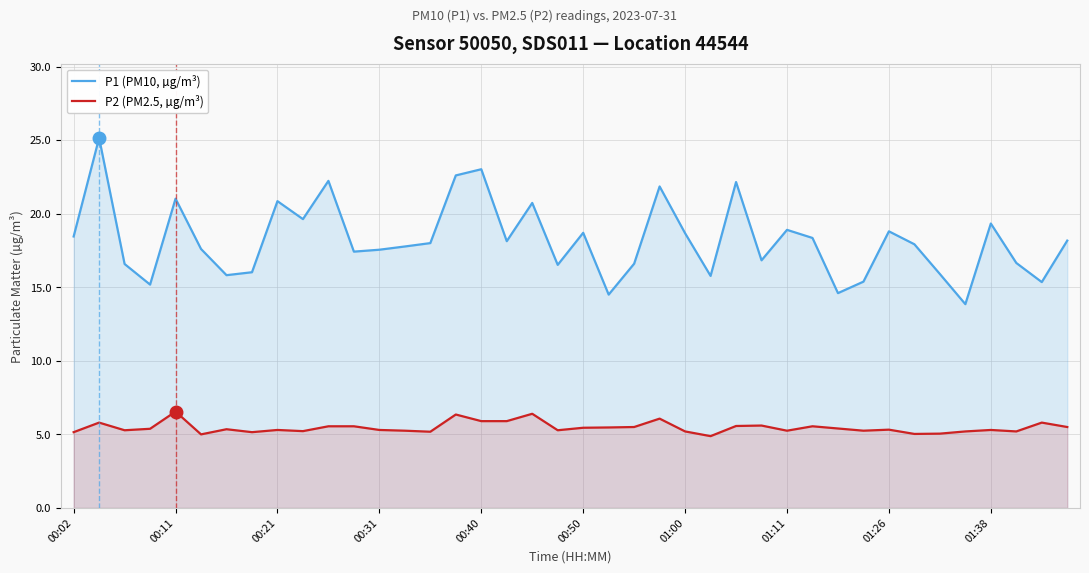

At 00:31, list the series in order from largest to smallest.

P1 (PM10, µg/m³), P2 (PM2.5, µg/m³)